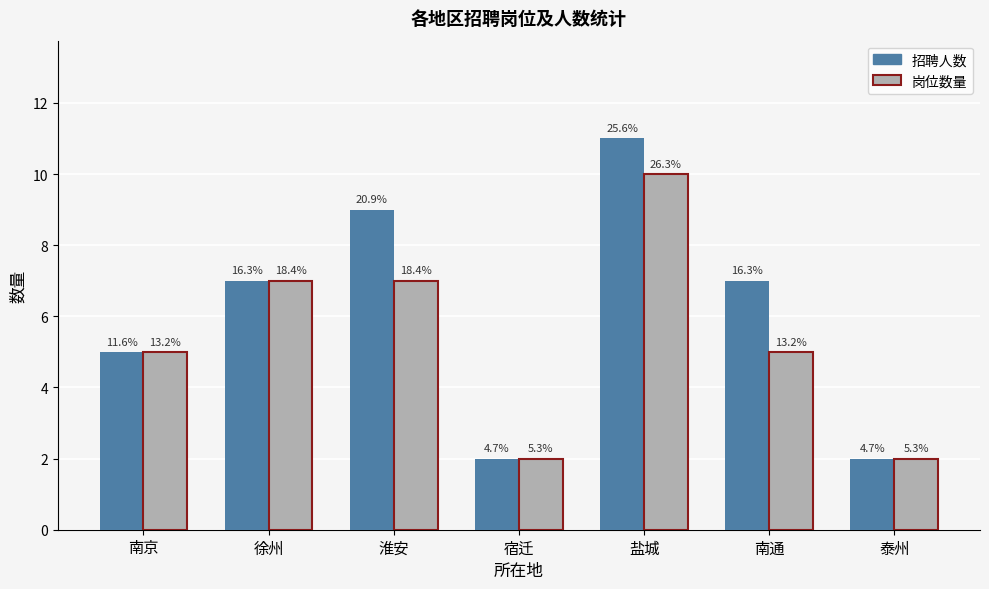

Reading left to right, what are all the values shown in this chart?

招聘人数: 南京=5	徐州=7	淮安=9	宿迁=2	盐城=11	南通=7	泰州=2
岗位数量: 南京=5	徐州=7	淮安=7	宿迁=2	盐城=10	南通=5	泰州=2